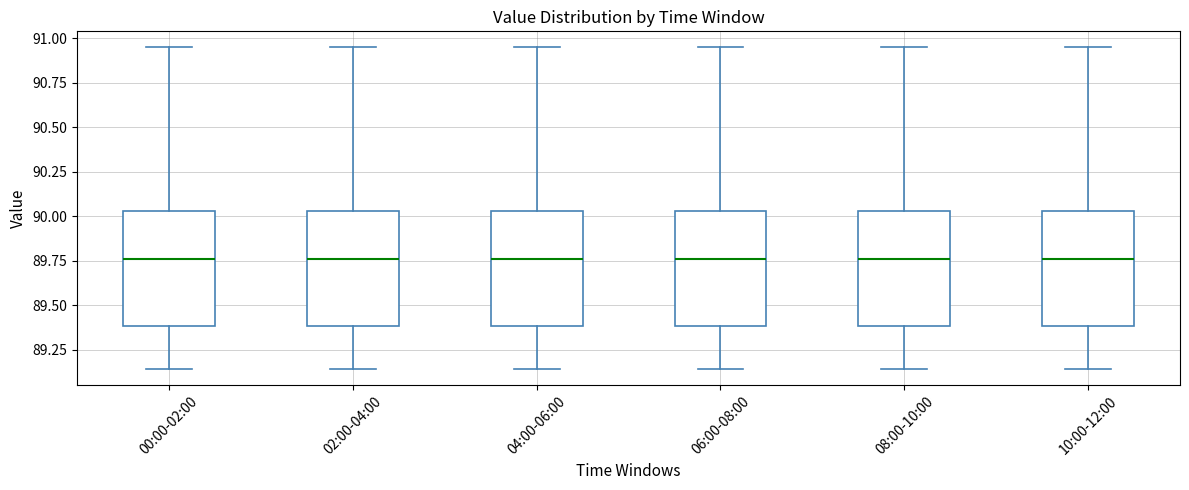

Reading left to right, read every box against the y-axis: the position of its median line, the range the box covers, and the ends of its whiskers. The values are not printed on the chart, so give them approximately, as read against the axis.

00:00-02:00: median 89.75, box 89.40 to 90.05, whiskers 89.15 to 90.95
02:00-04:00: median 89.75, box 89.40 to 90.05, whiskers 89.15 to 90.95
04:00-06:00: median 89.75, box 89.40 to 90.05, whiskers 89.15 to 90.95
06:00-08:00: median 89.75, box 89.40 to 90.05, whiskers 89.15 to 90.95
08:00-10:00: median 89.75, box 89.40 to 90.05, whiskers 89.15 to 90.95
10:00-12:00: median 89.75, box 89.40 to 90.05, whiskers 89.15 to 90.95